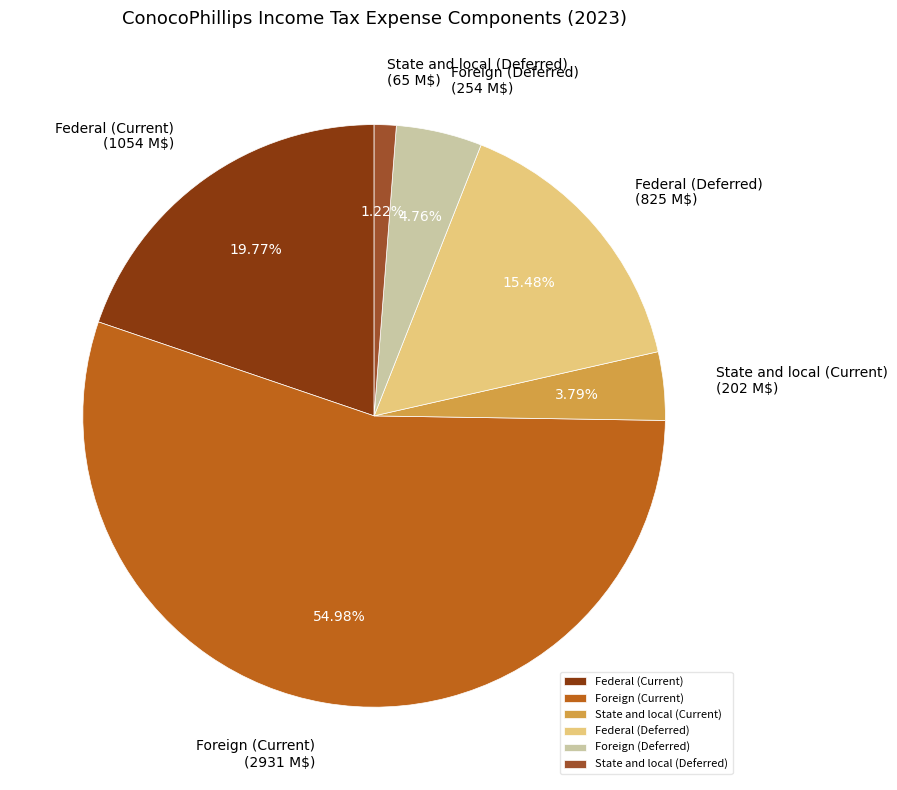

Which slice represents more than half of the pie?

Foreign (Current)